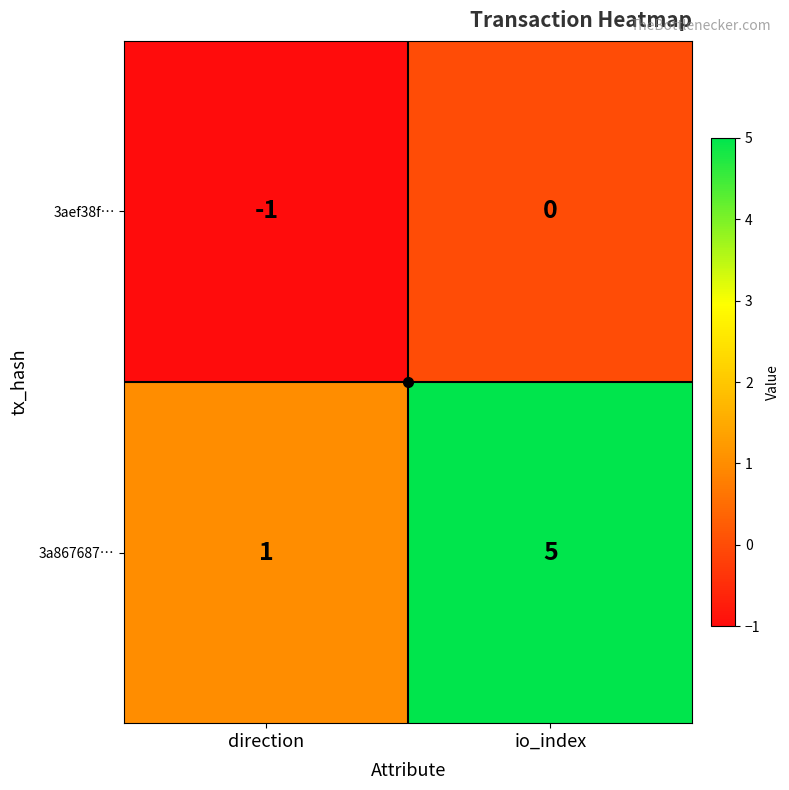

What is the average value of the 3a867687… series?

3